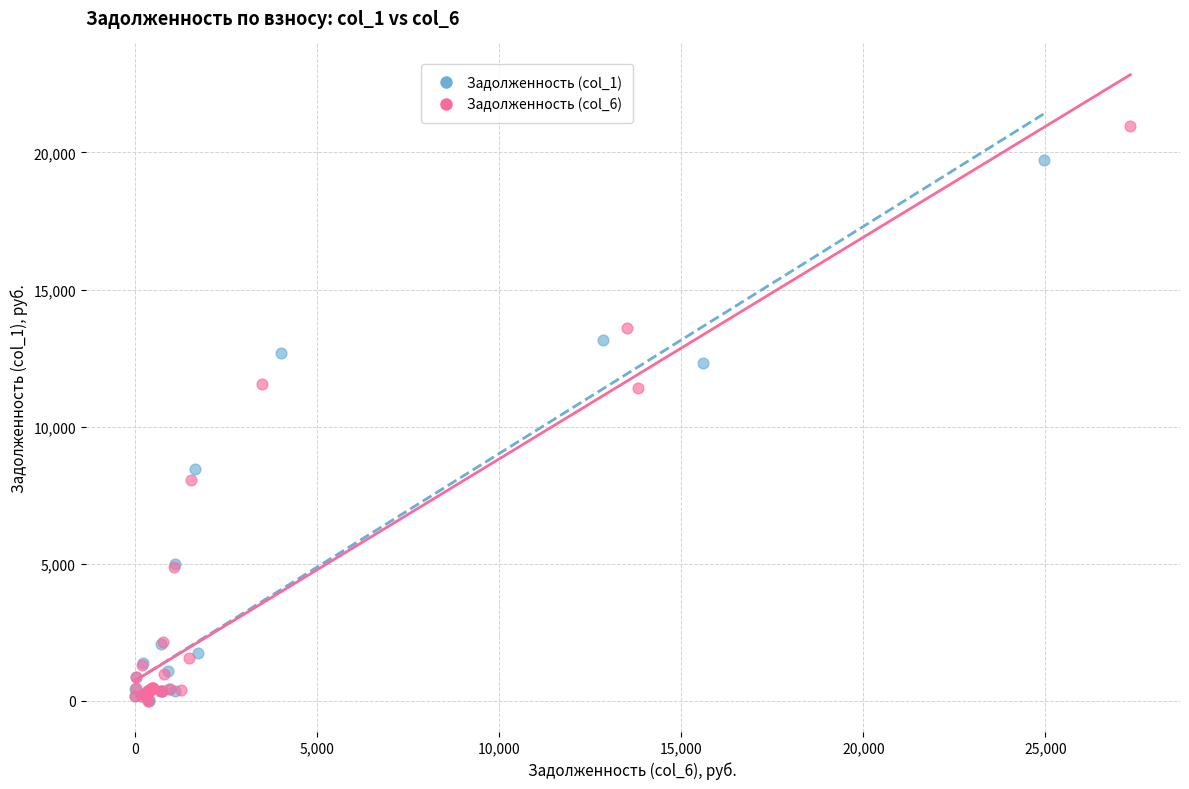

Which series has the widest spread of Y values?

Задолженность (col_6)